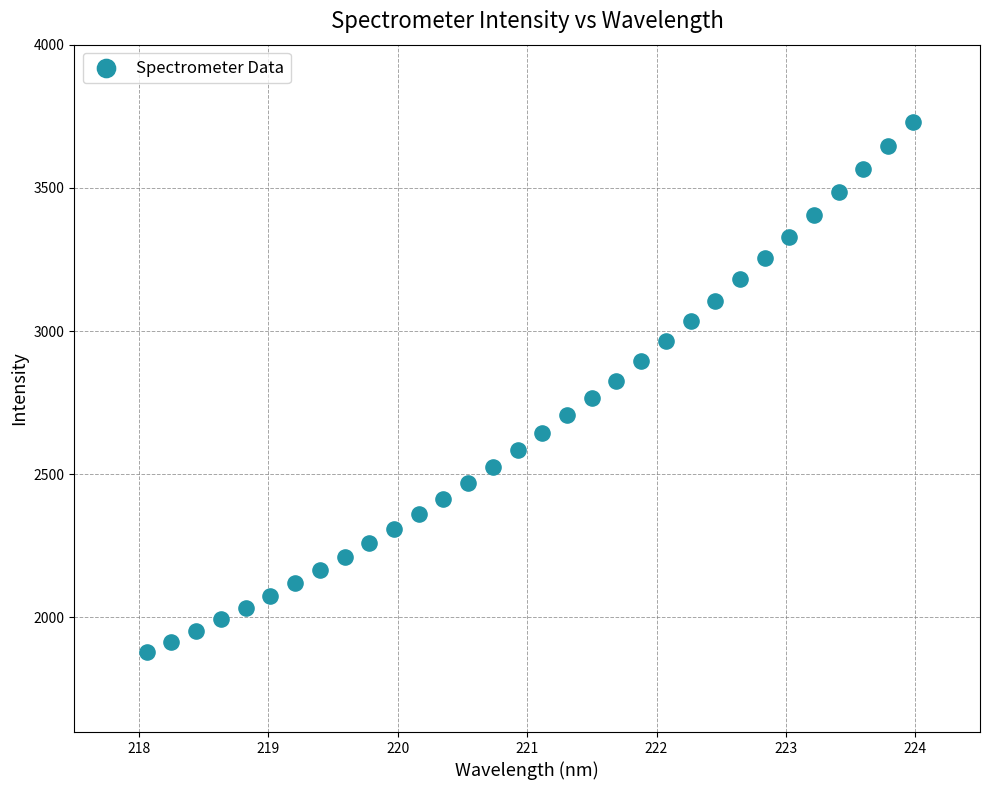

What is the range of X values (max minus min)?

5.9